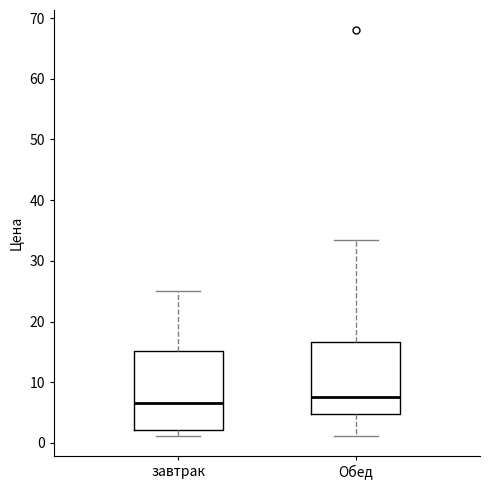

Reading left to right, transcribe this box plot: for each box, give where its median line is, the range the box spans, and where its two whiskers end, as read against the y-axis. The values are not printed on the chart, so give them approximately, as read against the axis.

завтрак: median 7, box 2 to 15, whiskers 1 to 25
Обед: median 8, box 5 to 17, whiskers 1 to 33